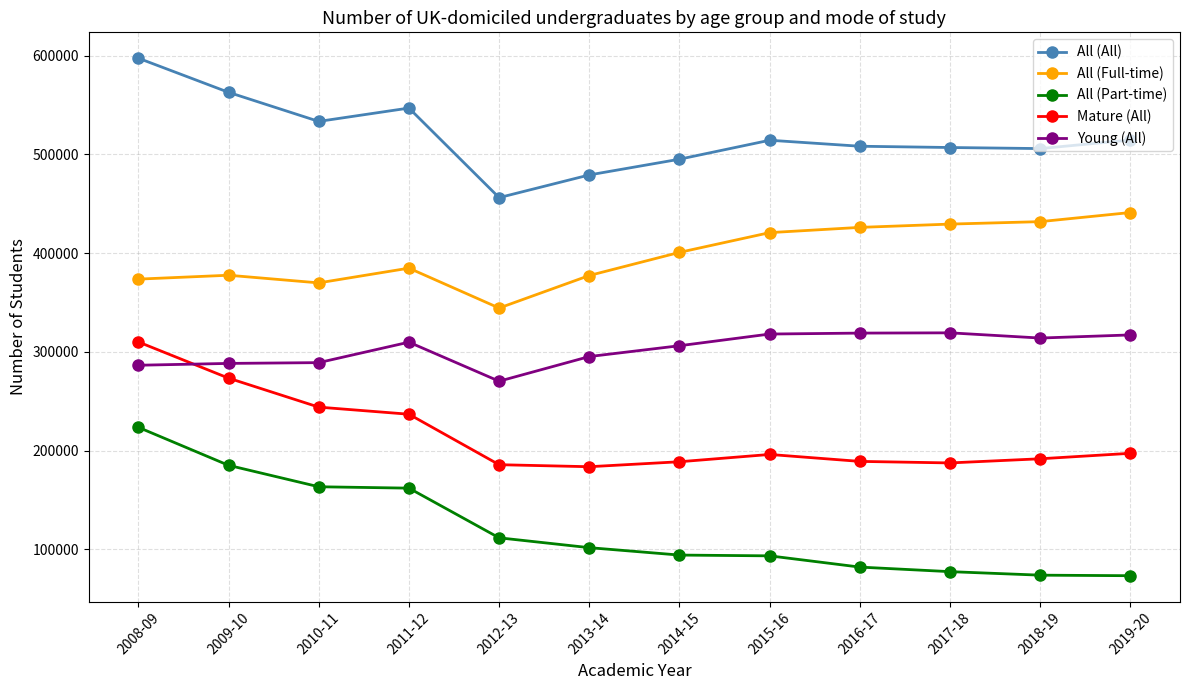

What is the spread (max minus min) of values at 2011-12?

384880